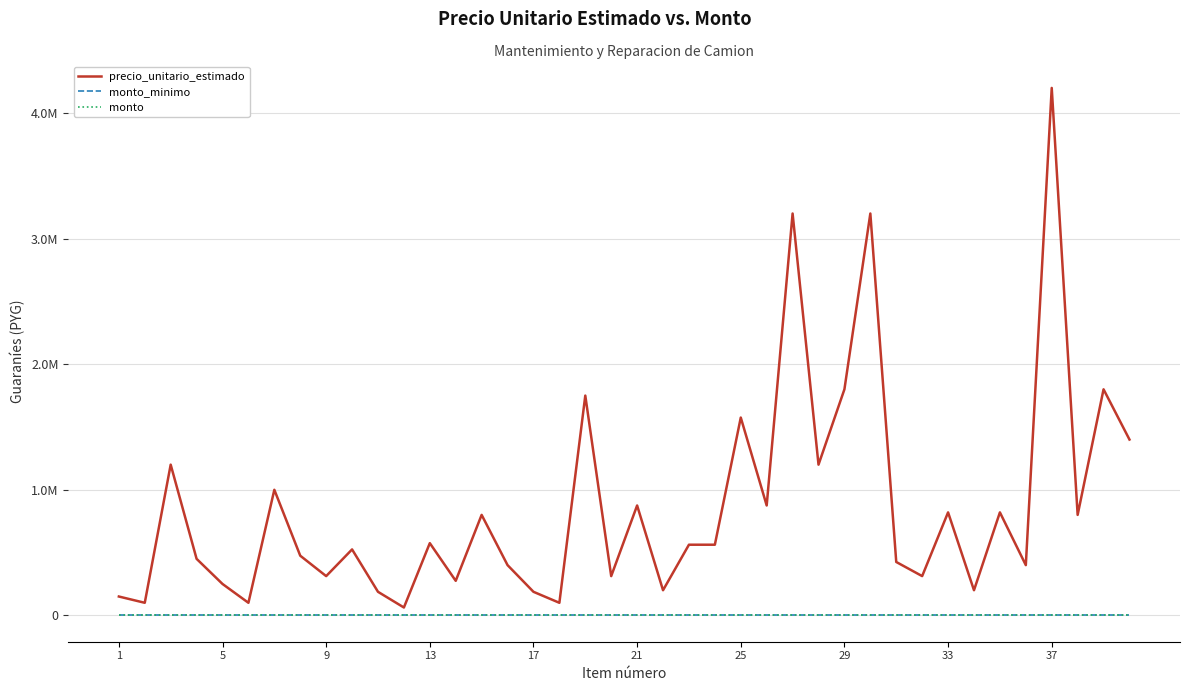

True or false: monto_minimo and precio_unitario_estimado cross at least once.

False